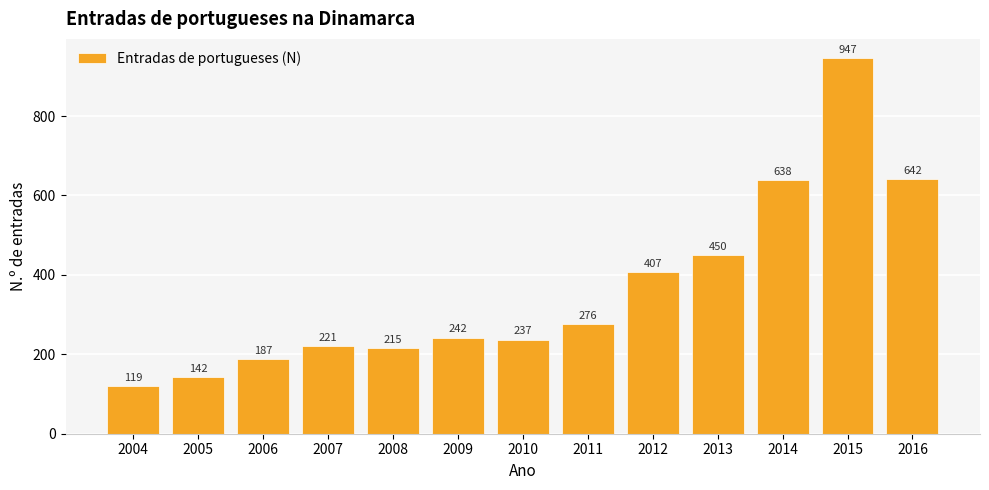

List the labels in order of value, largest first.

2015, 2016, 2014, 2013, 2012, 2011, 2009, 2010, 2007, 2008, 2006, 2005, 2004